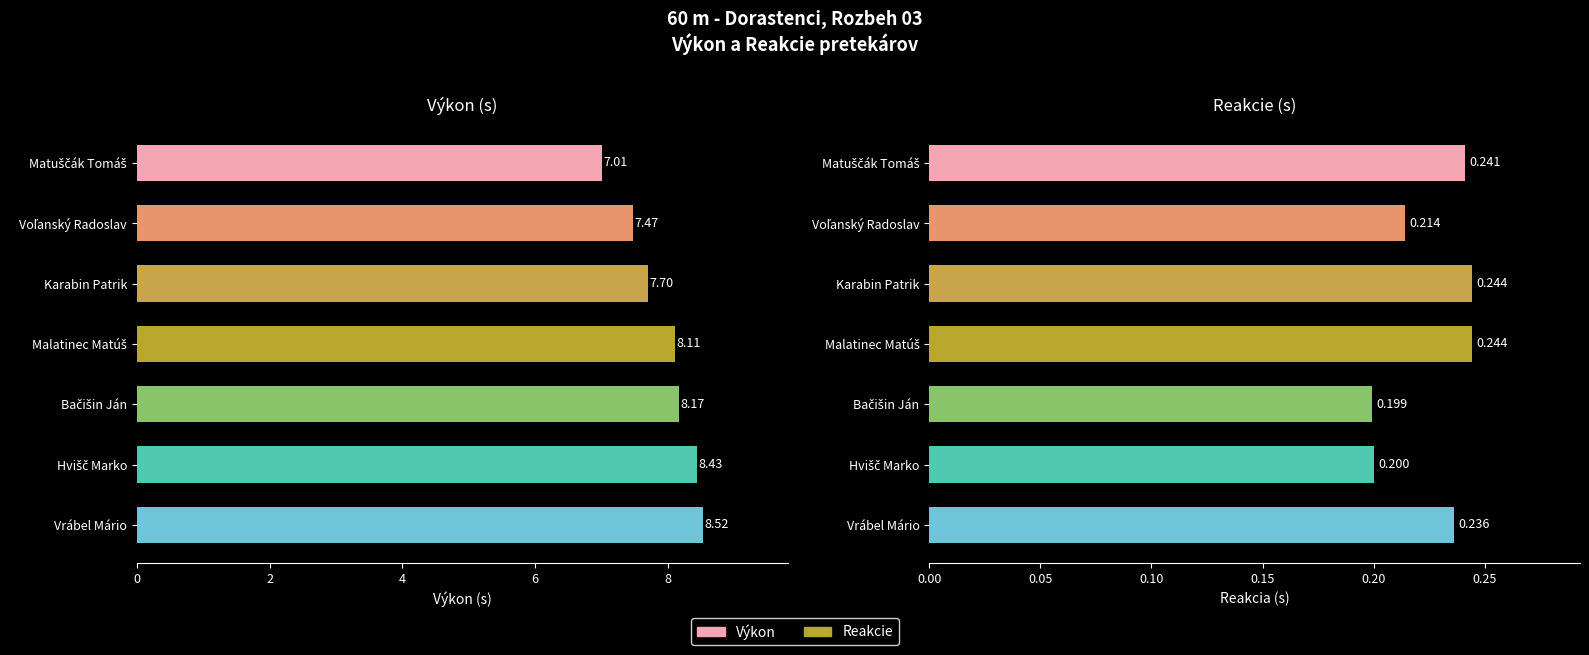

At how many categories does at least one series exceed 2?

7